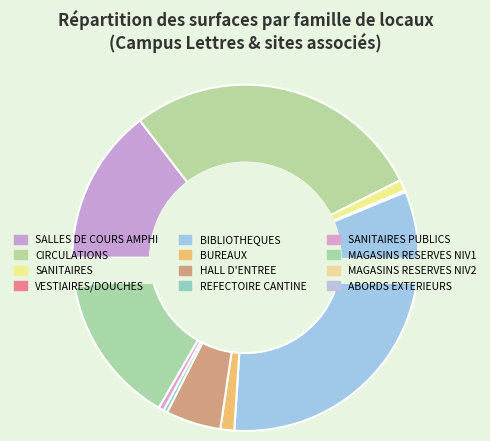

Does any single category account for the majority?

No